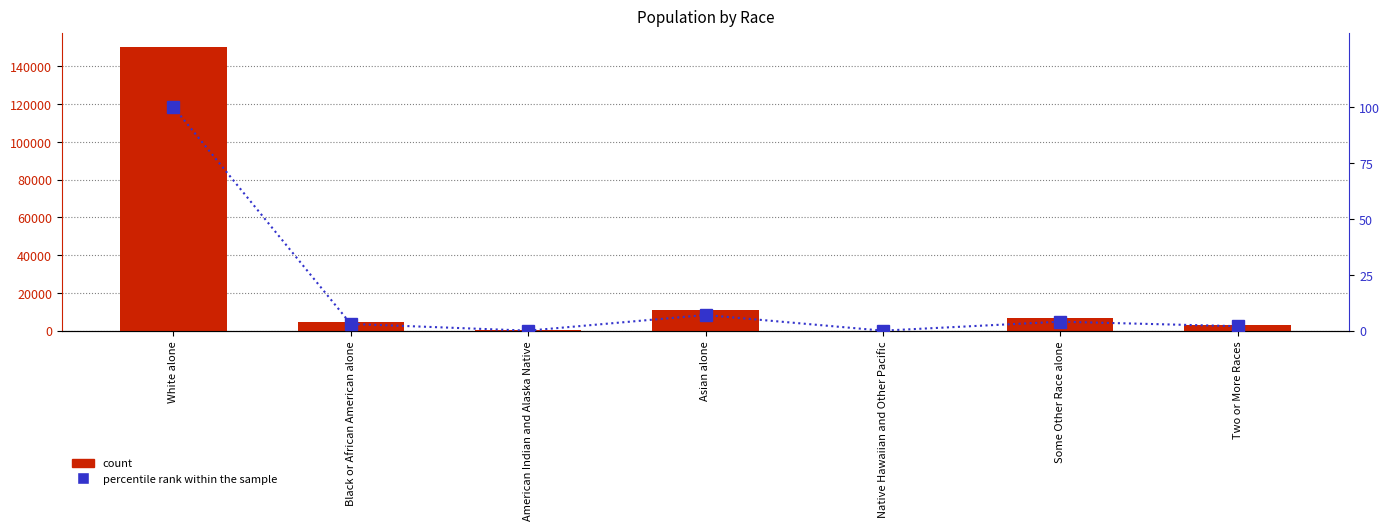

What is the difference between the highest and lowest values at American Indian and Alaska Native?

575